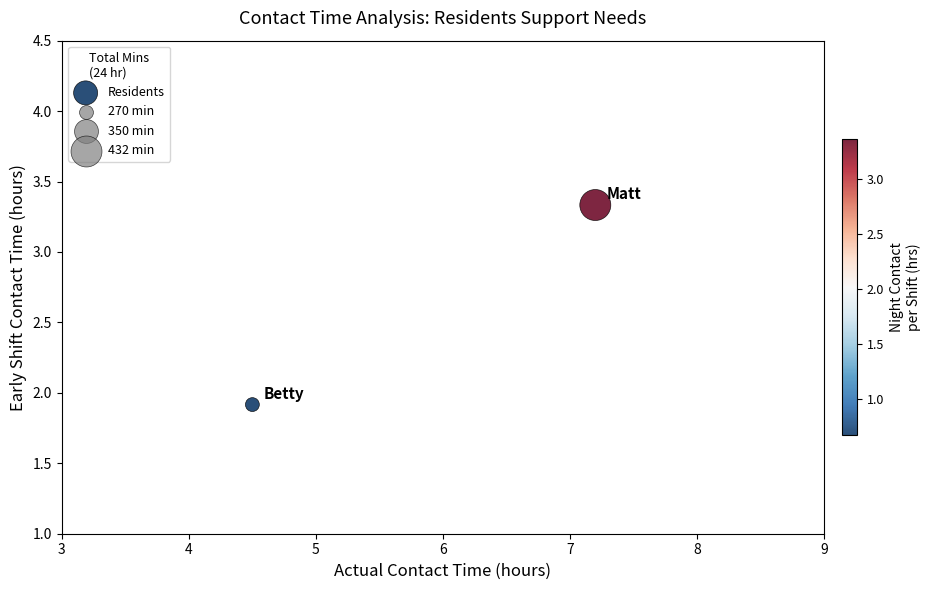

What is the average Y value?

2.6